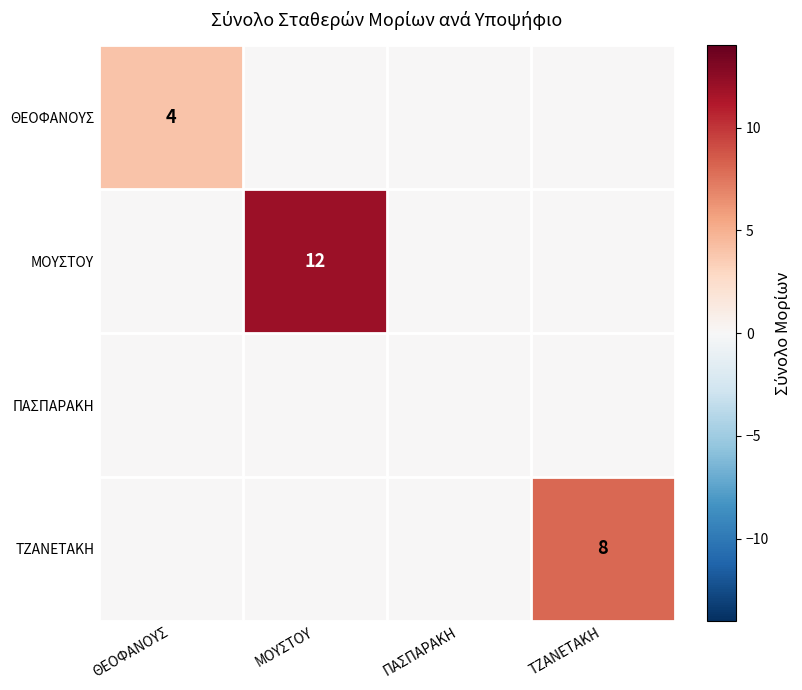

The value of ΤΖΑΝΕΤΑΚΗ at ΤΖΑΝΕΤΑΚΗ is 11. True or false?

False